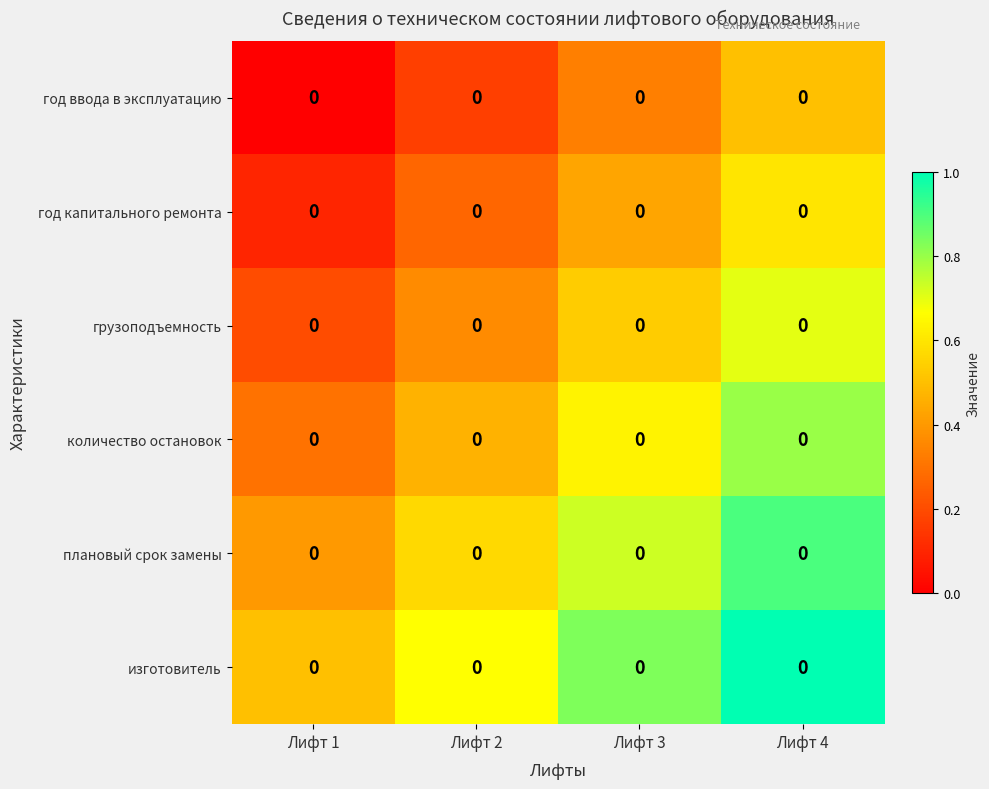

What is the average value of the row_0 series?

0.2